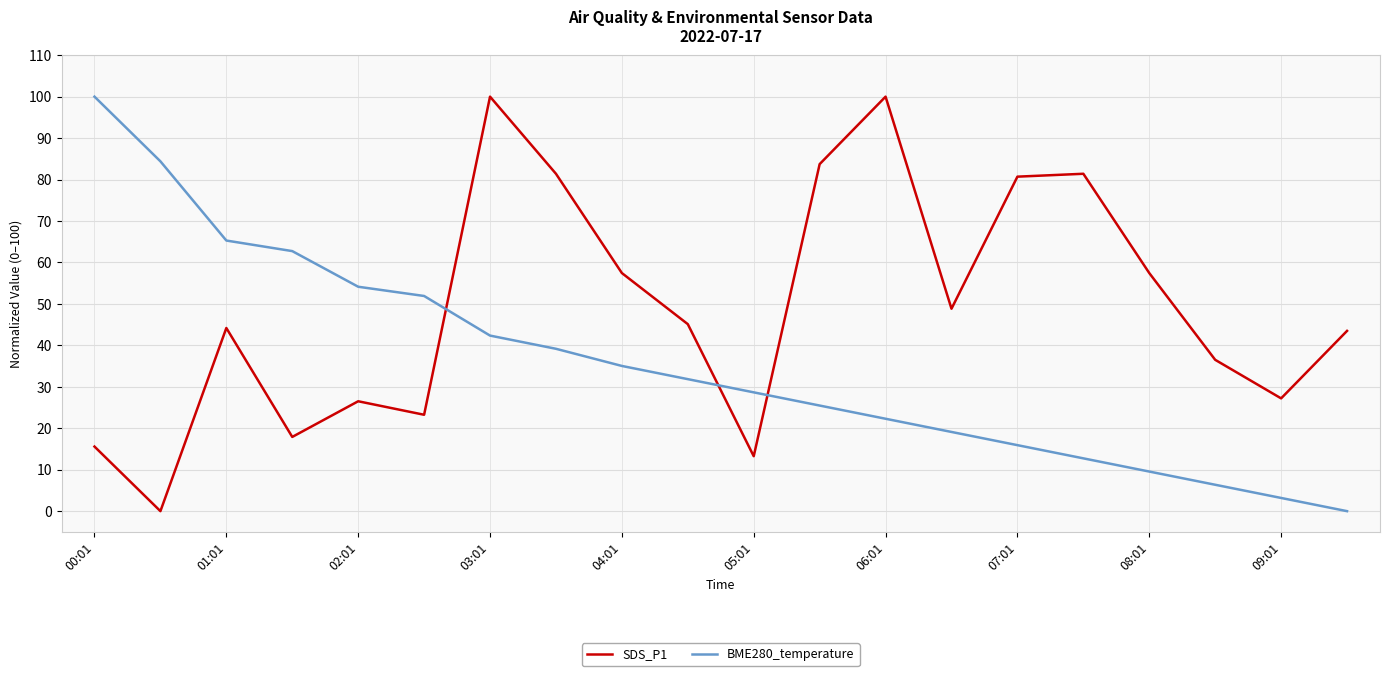

Which series has the largest total across all categories?

SDS_P1